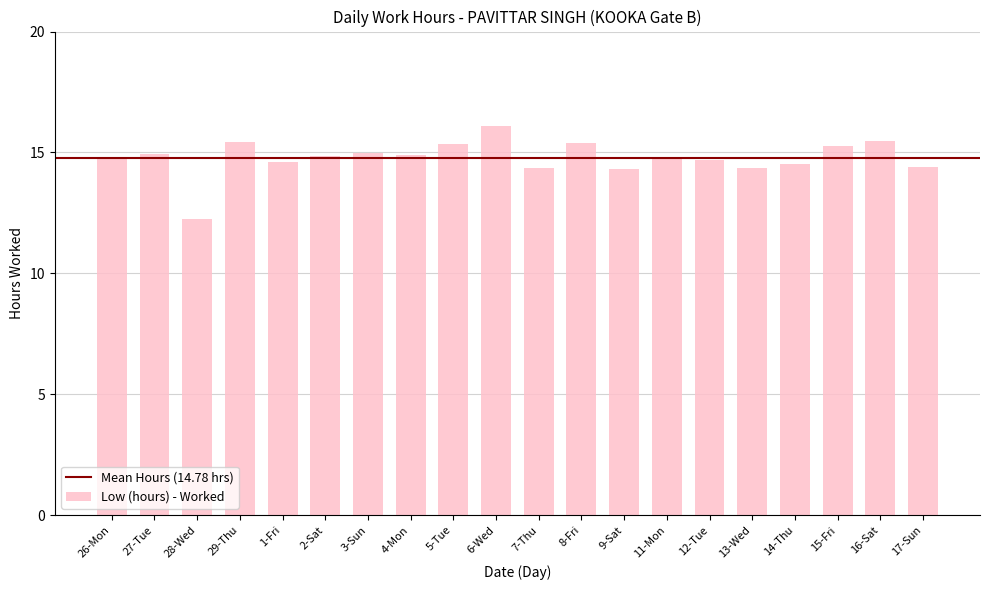

What value does the data have at 14-Thu?

14.5